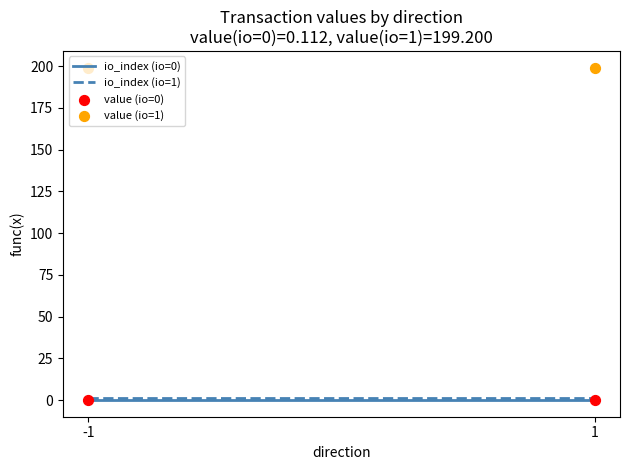

Is the value of io_index (io=1) at -1 greater than the value of value (io=0) at -1?

Yes